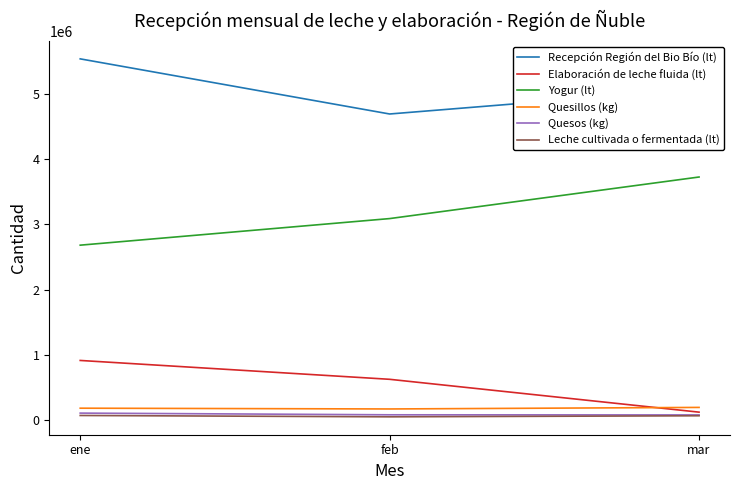

What is the minimum value for Quesos (kg)?

80346